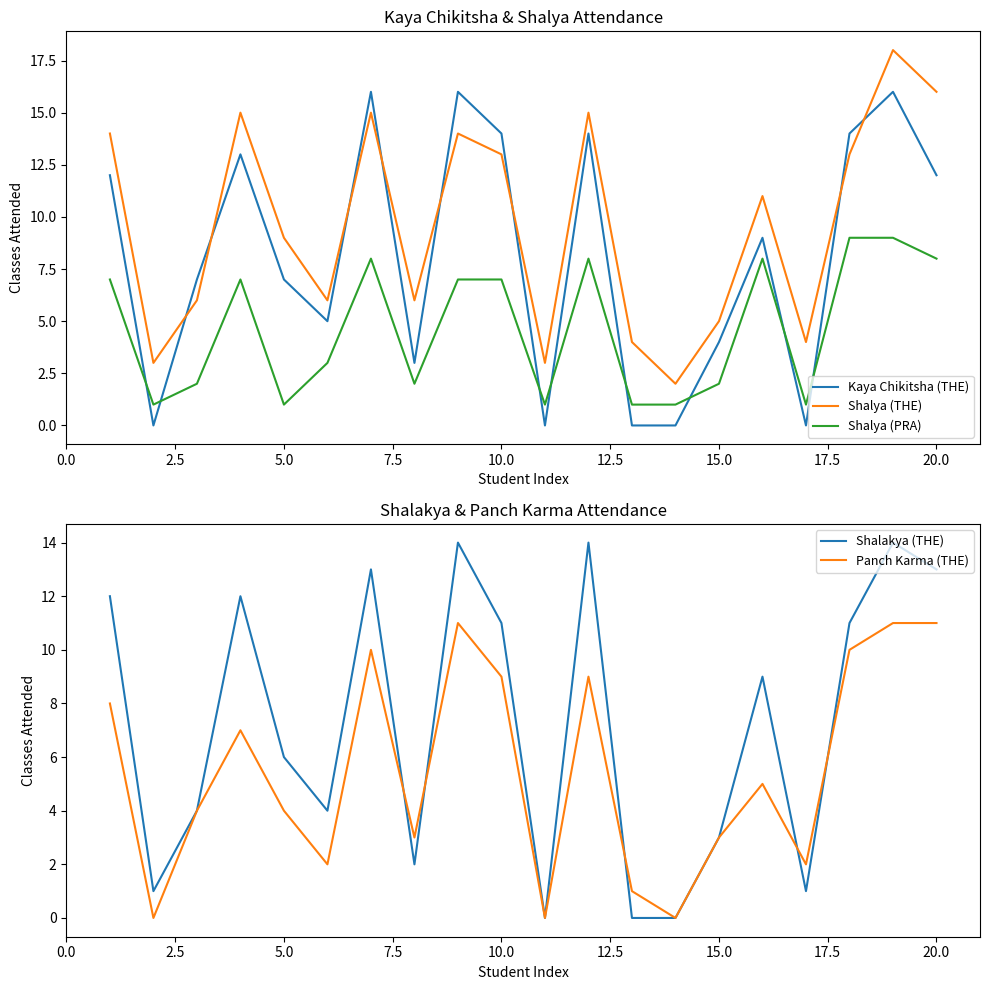

What are all the series names shown in the legend?

Kaya Chikitsha (THE), Shalya (THE), Shalya (PRA), Shalakya (THE), Panch Karma (THE)